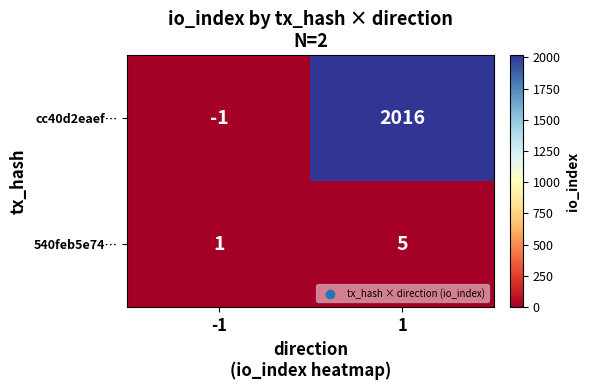

How many positive values does the cc40d2eaef… series have?

1